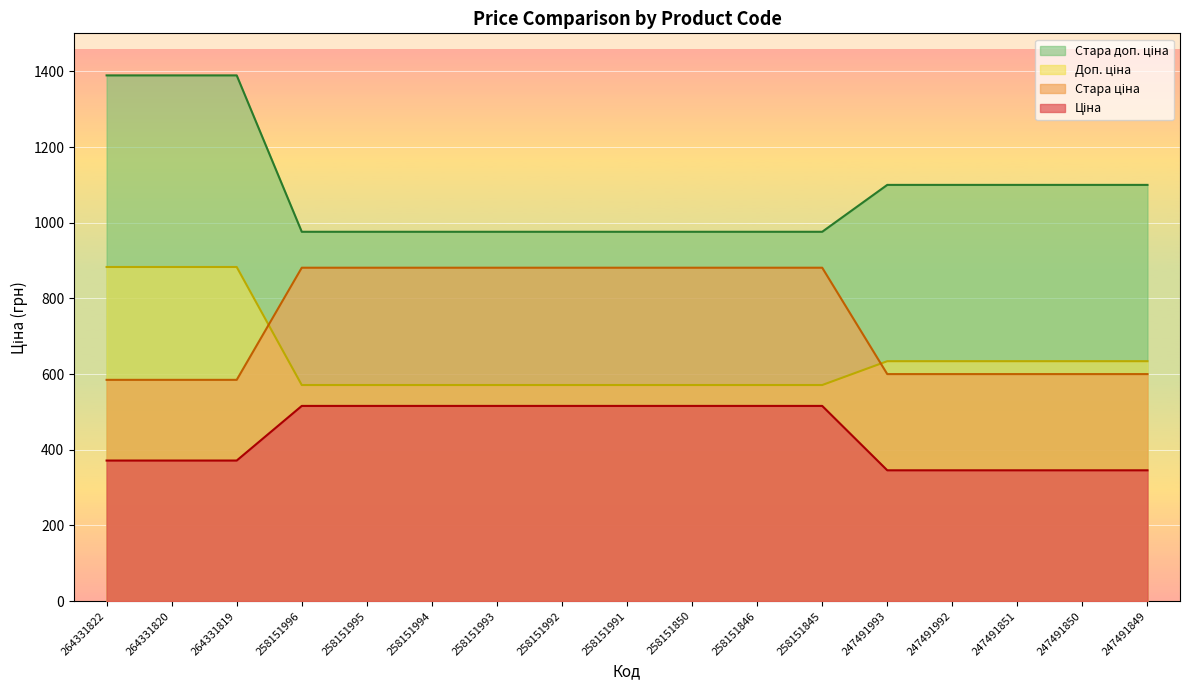

What value does the Стара доп. ціна series have at 258151845?

976.1